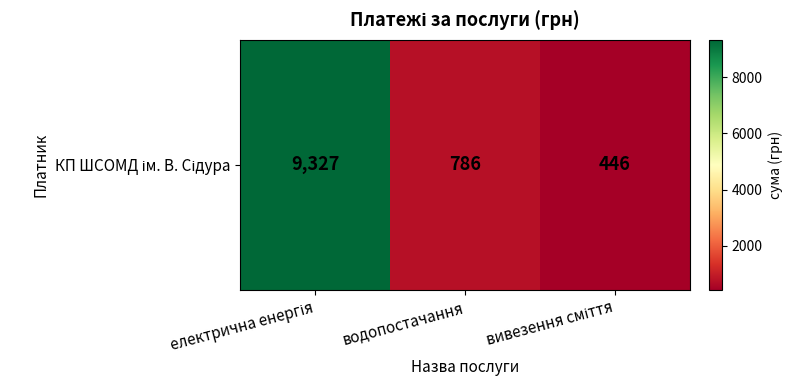

List the labels in order of value, smallest first.

вивезення сміття, водопостачання, електрична енергія